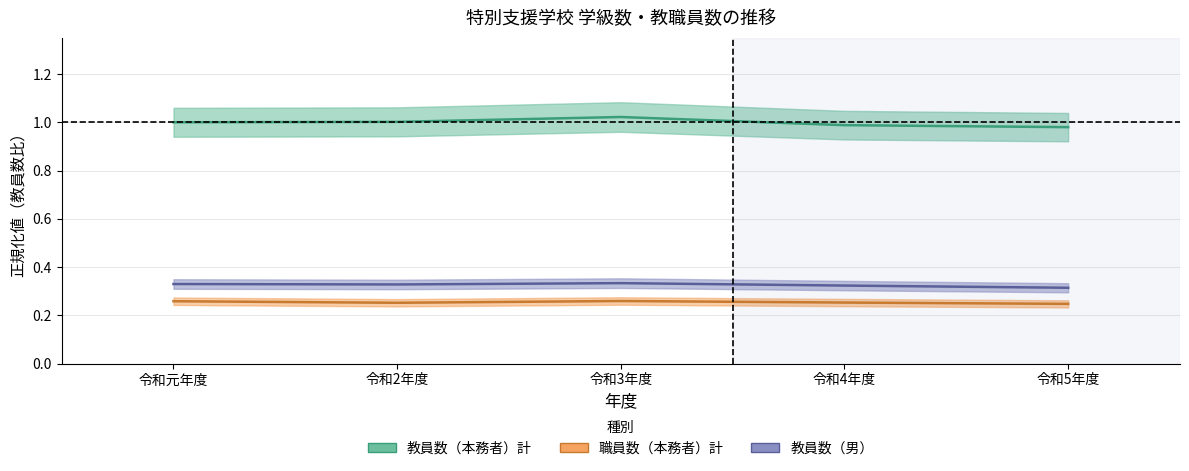

Count the 職員数（本務者）計 values in the range 0 to 1.

5